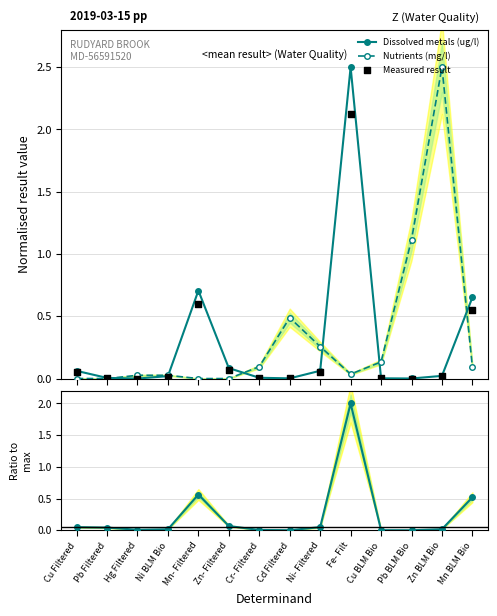

What is the total value across all series at Mn- Filtered?

1.9